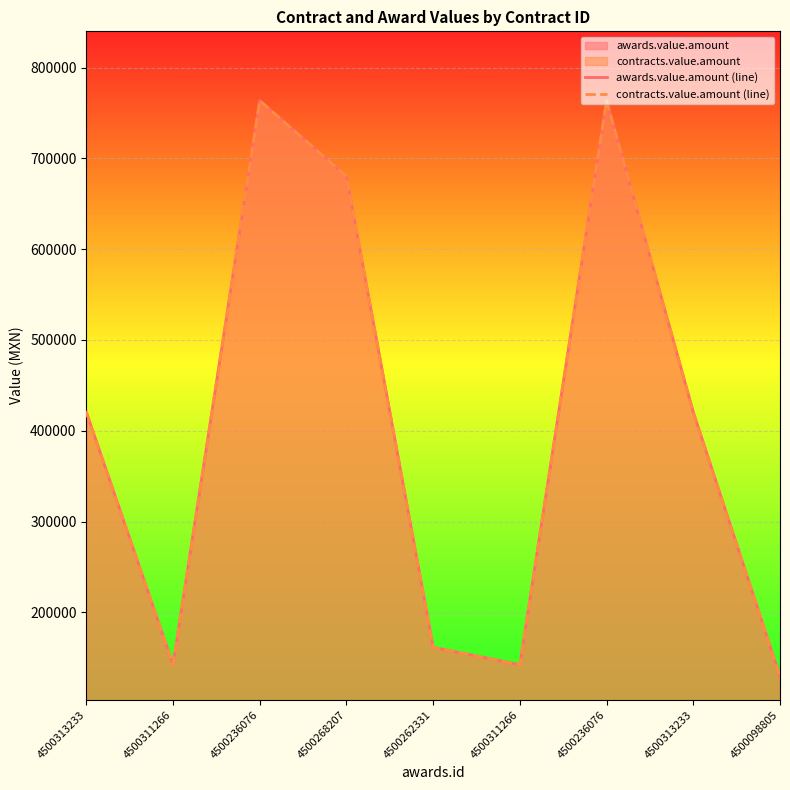

What is the label of the 7th point from the left?

4500236076